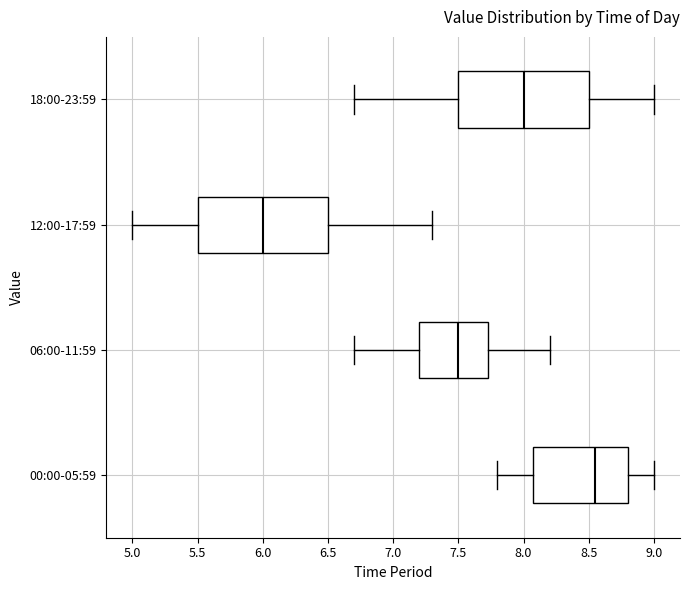

Reading bottom to top, read every box against the x-axis: the position of its median line, the range the box covers, and the ends of its whiskers. The values are not printed on the chart, so give them approximately, as read against the axis.

00:00-05:59: median 8.55, box 8.10 to 8.80, whiskers 7.80 to 9.00
06:00-11:59: median 7.50, box 7.20 to 7.75, whiskers 6.70 to 8.20
12:00-17:59: median 6.00, box 5.50 to 6.50, whiskers 5.00 to 7.30
18:00-23:59: median 8.00, box 7.50 to 8.50, whiskers 6.70 to 9.00